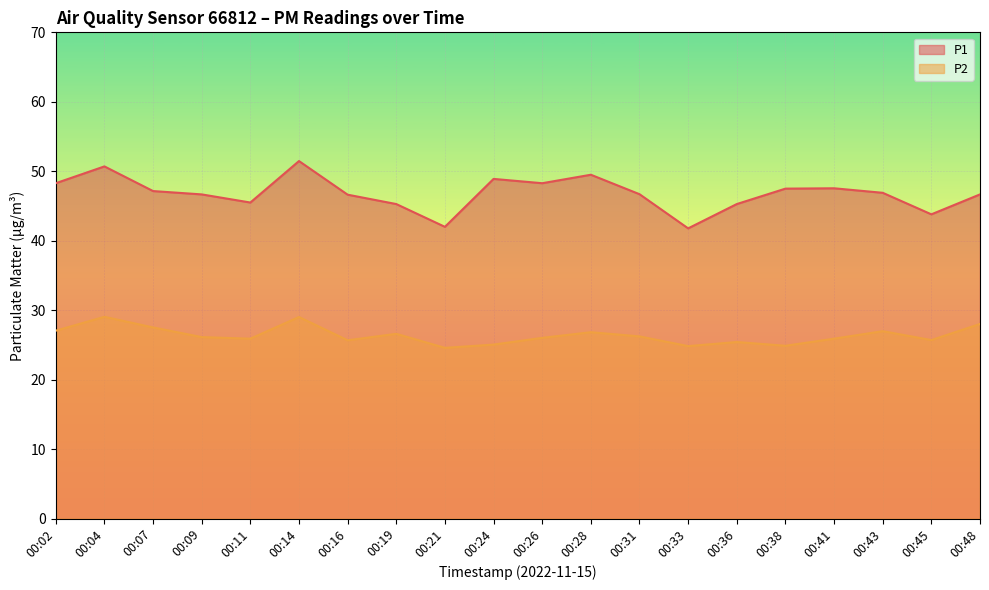

At which label does P1 first exceed 46?

00:02